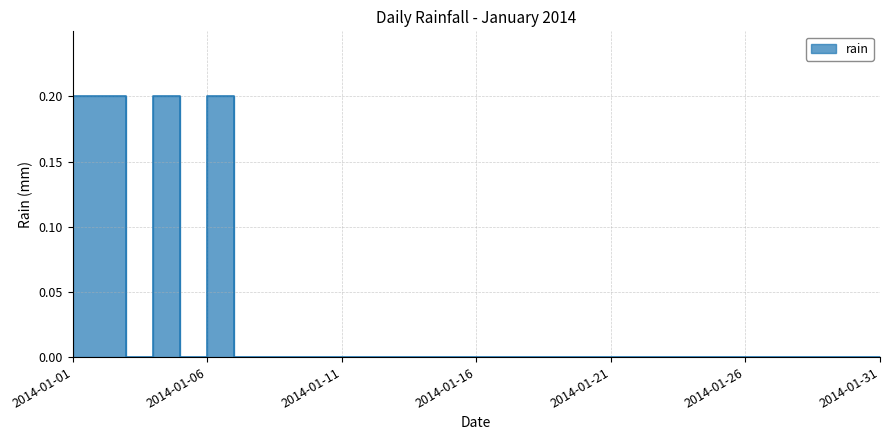

Which category has the highest value across all series?

2014-01-01